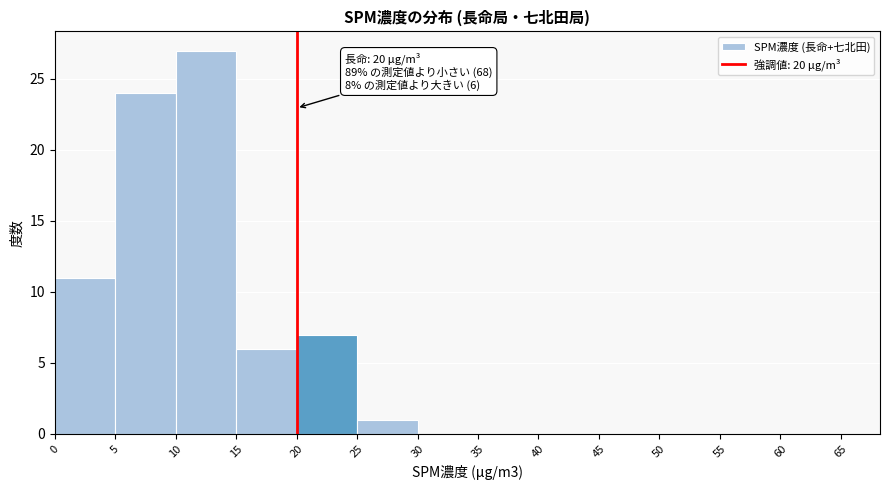

Which range on the x-axis has the tallest bar?

10 to 15